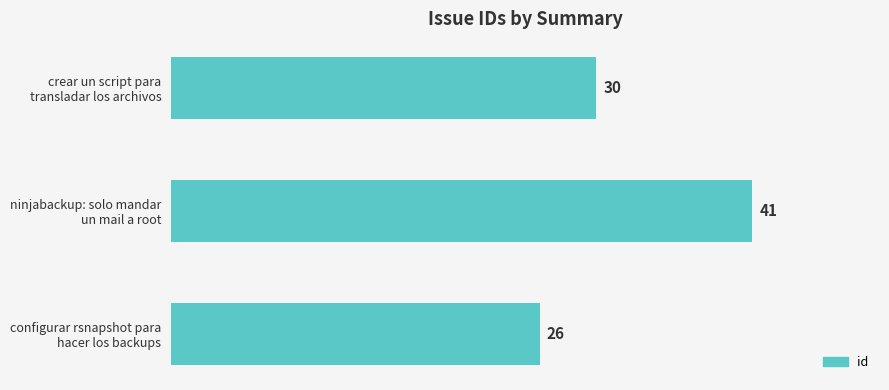

List the labels in order of value, smallest first.

configurar rsnapshot para
hacer los backups, crear un script para
transladar los archivos, ninjabackup: solo mandar
un mail a root